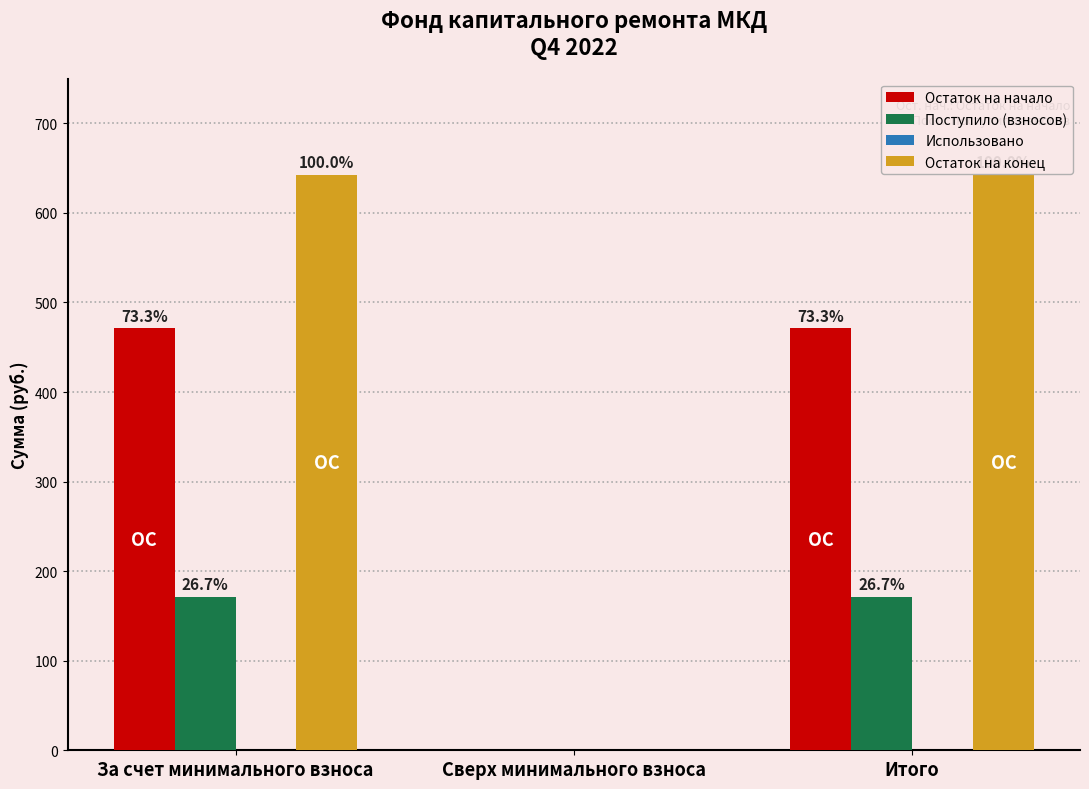

Which series has the largest total across all categories?

Остаток на конец